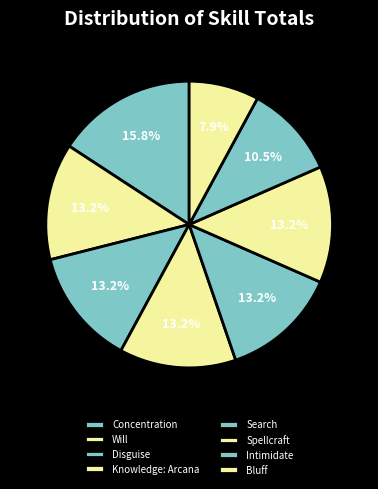

Count the number of slices in the pie.

8